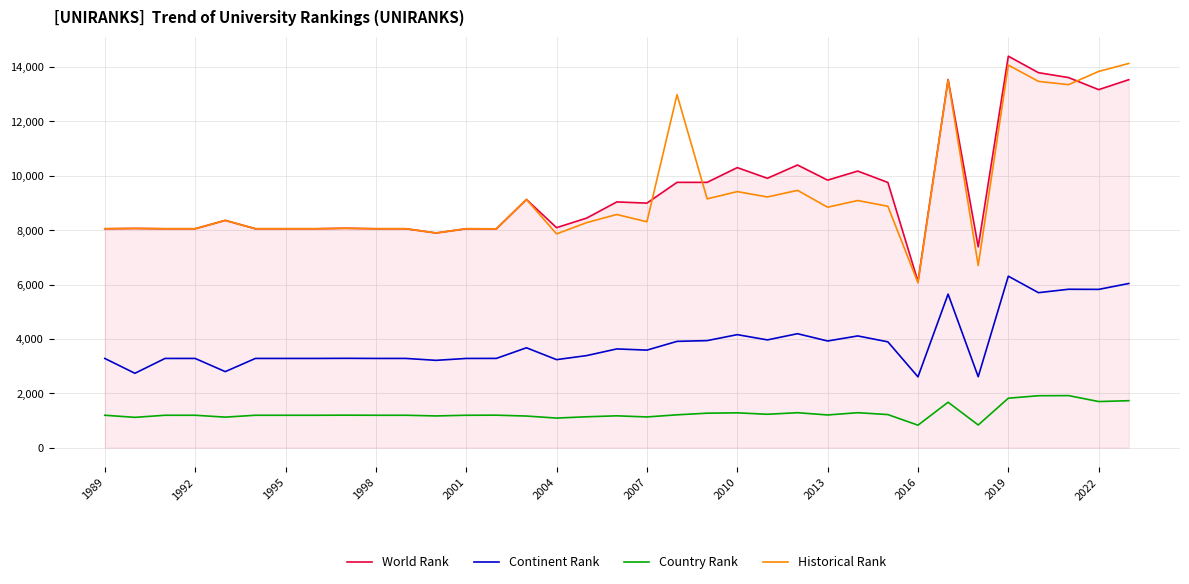

Does the chart have visible grid lines?

Yes